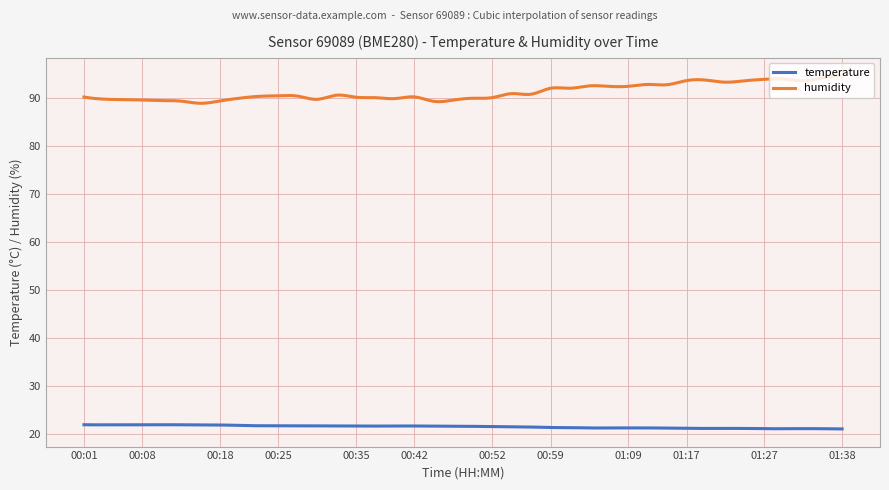

List the series in order of their overall mean, lowest first.

temperature, humidity